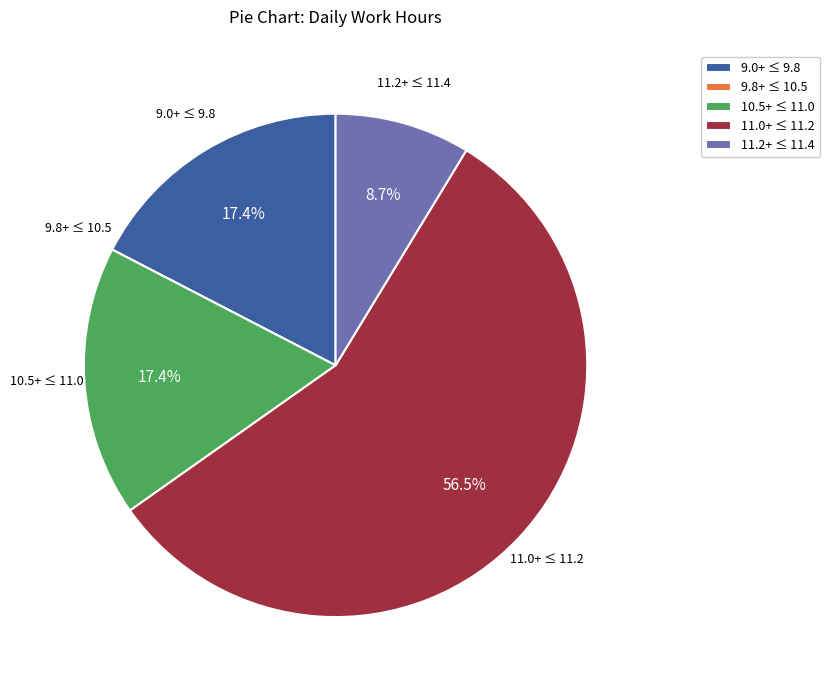

How much of the chart is everything except 11.0+ ≤ 11.2?

43.5%